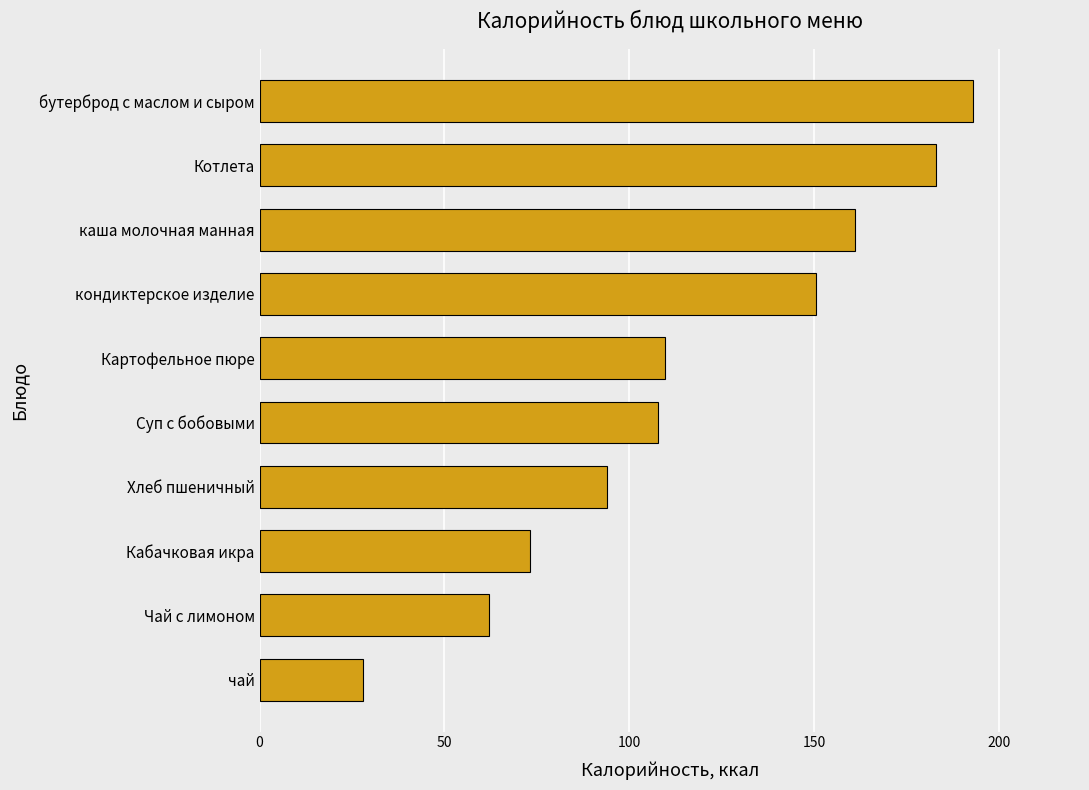

What is the label of the 6th bar from the top?

Суп с бобовыми